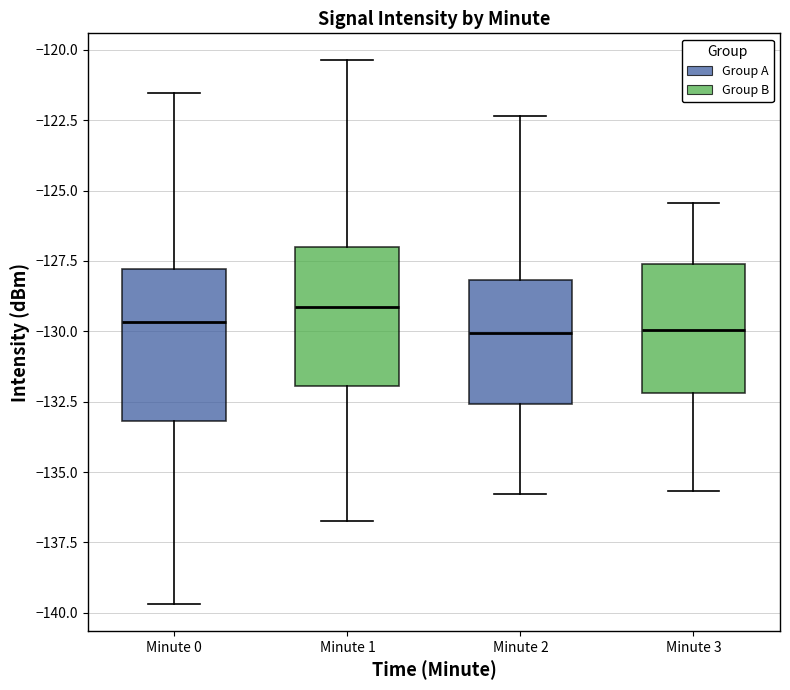

Where does the lower whisker of the box for Minute 2 end on the y-axis? The values are not printed on the chart, so give them approximately, as read against the axis.

-136.0